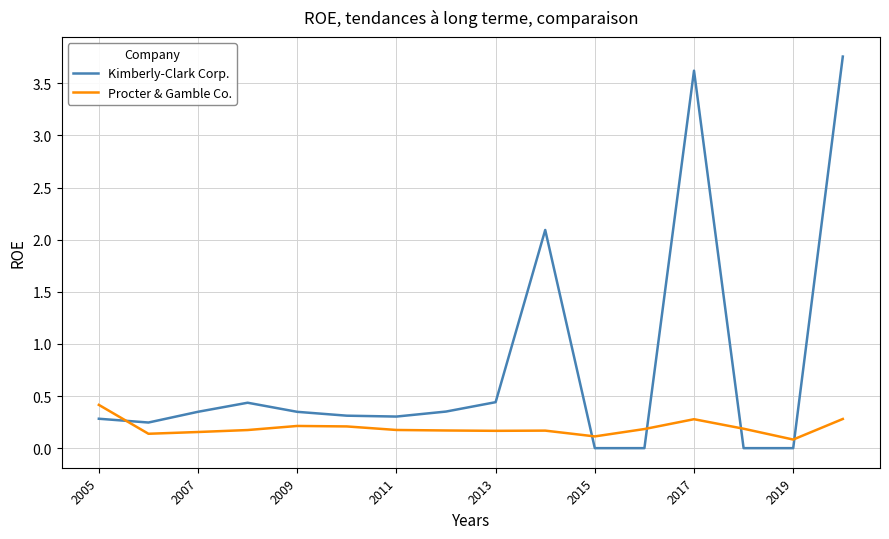

Which series has the widest spread of values?

Kimberly-Clark Corp.